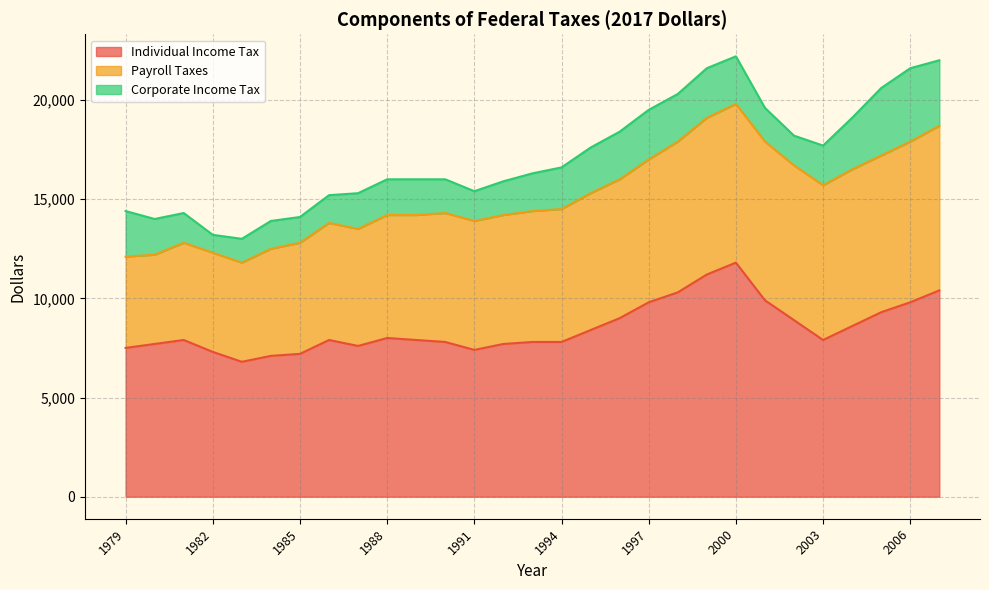

What is the difference between the maximum and minimum values in the Corporate Income Tax series?

2800